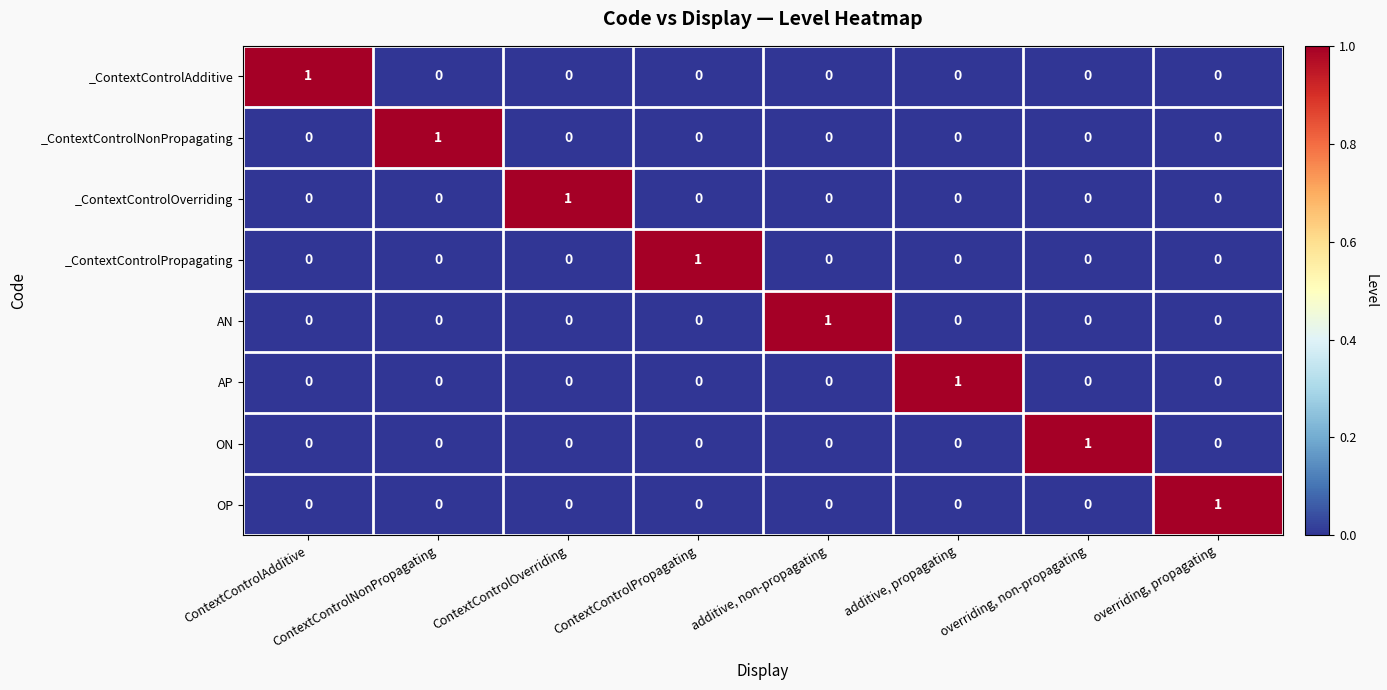

How many OP values are between 0 and 1?

8